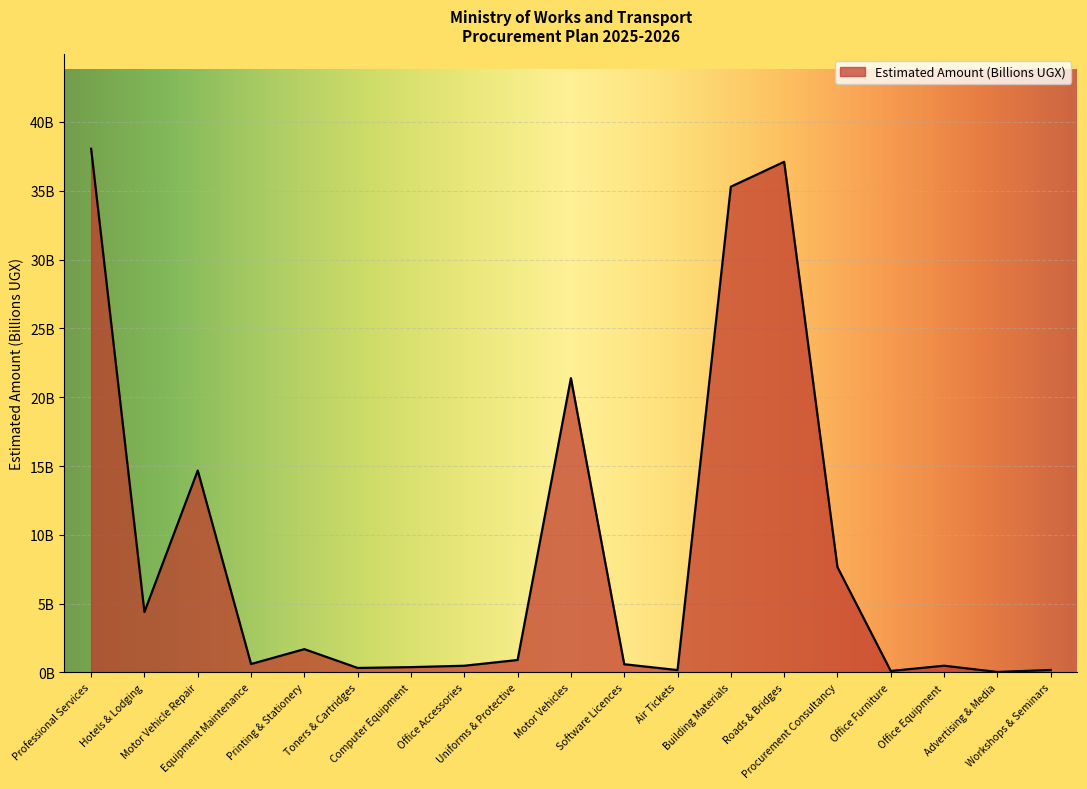

What is the change in value from Computer Equipment to Building Materials?

+34.9